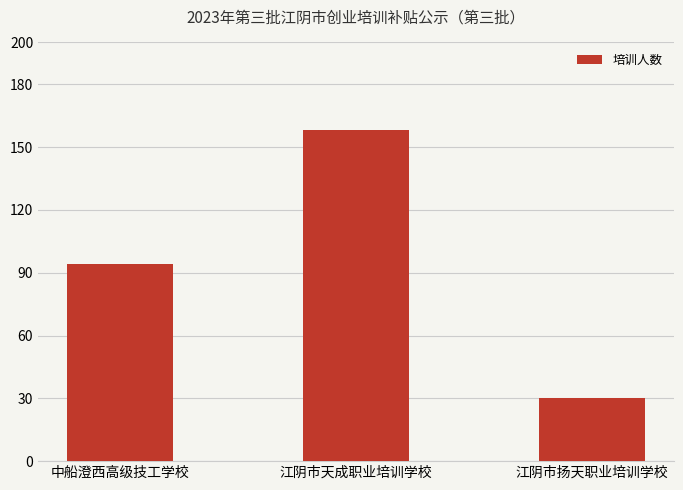

What is the change in value from 中船澄西高级技工学校 to 江阴市扬天职业培训学校?

-64